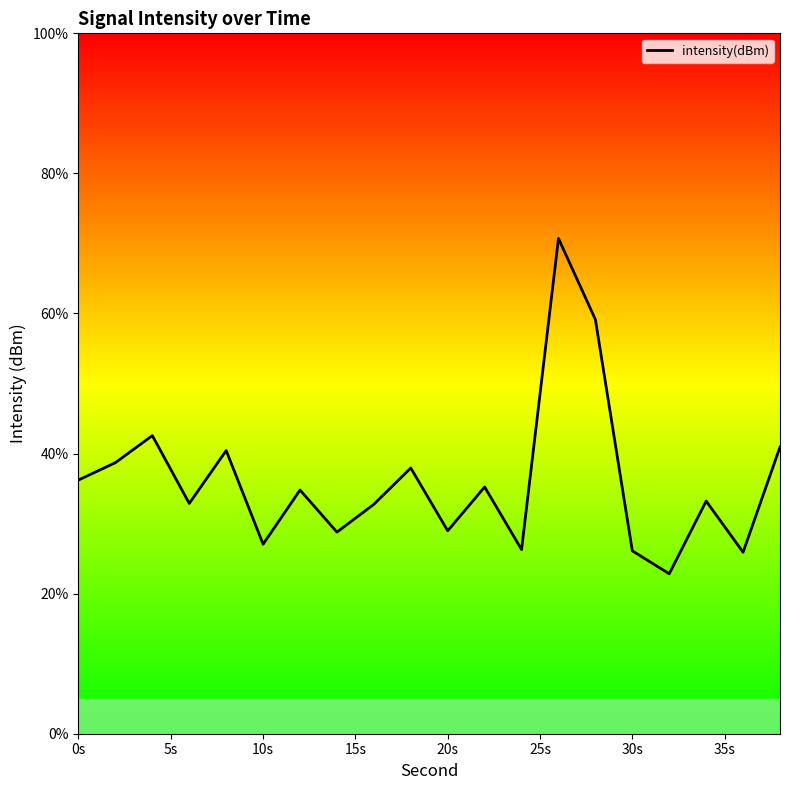

How many data points does each series have?

20